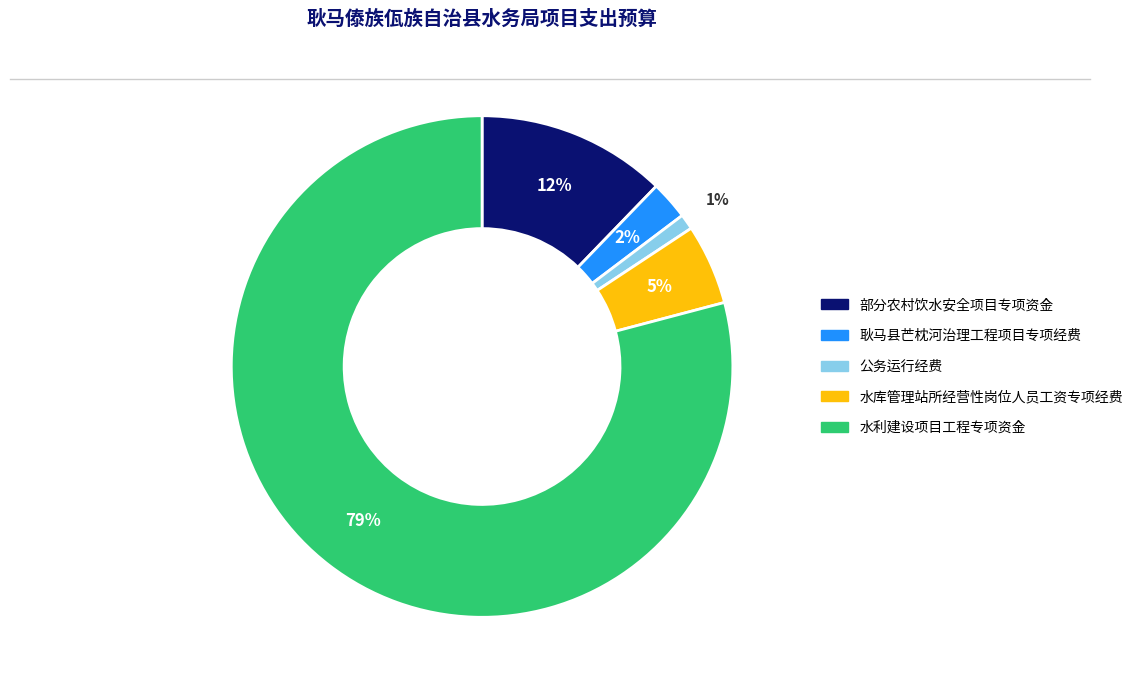

Which slice is the largest?

水利建设项目工程专项资金